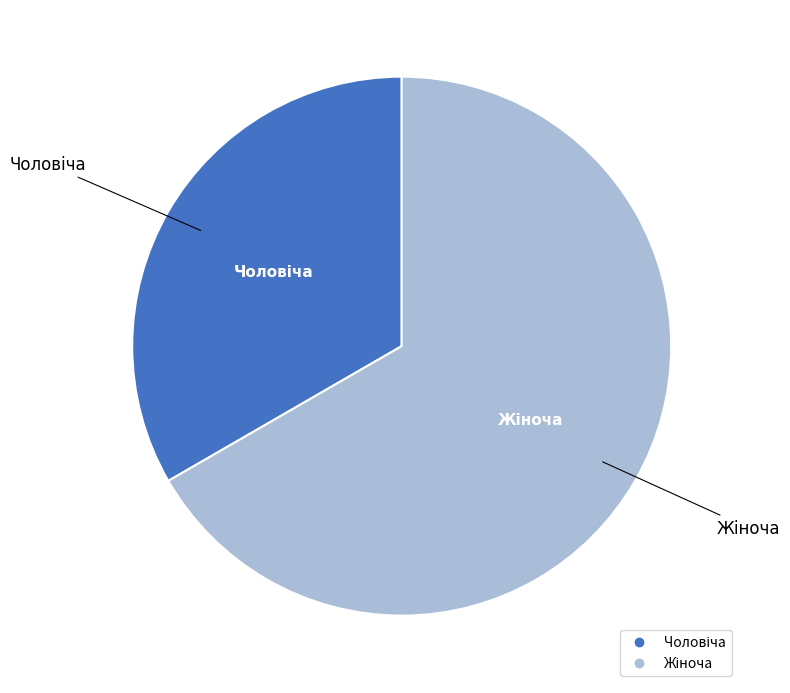

Is there a majority slice in this chart?

Yes